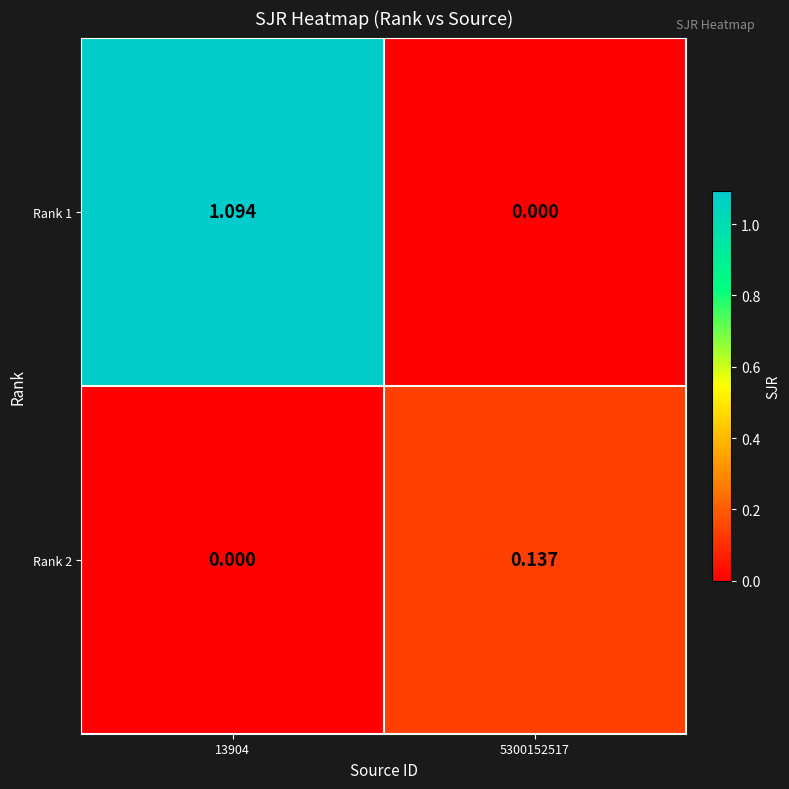

Rank the series at 13904 from highest to lowest value.

Rank 1, Rank 2